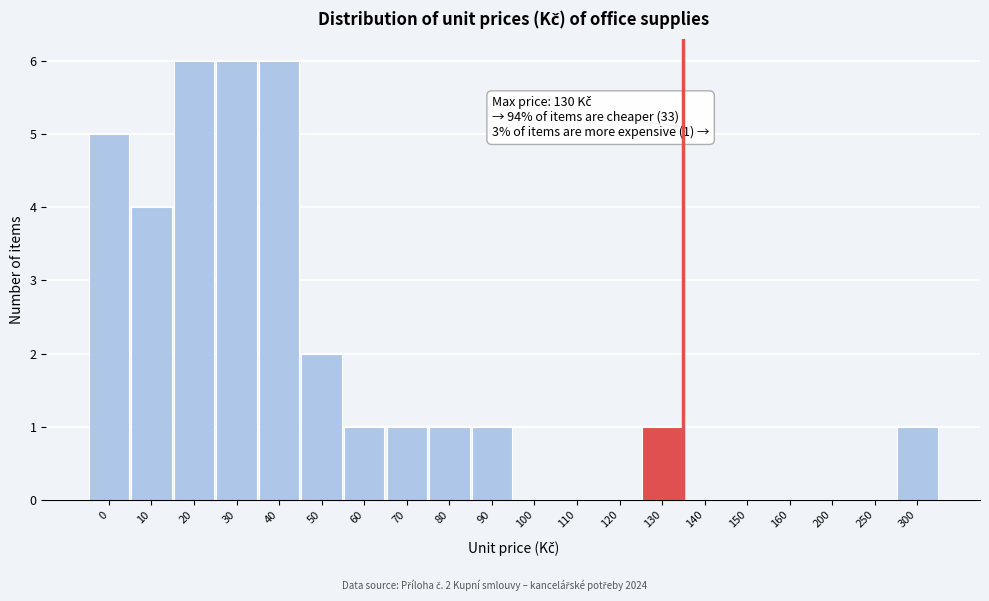

Reading left to right, list all the values displayed in this chart.

0=5	10=4	20=6	30=6	40=6	50=2	60=1	70=1	80=1	90=1	100=0	110=0	120=0	130=1	140=0	150=0	160=0	200=0	250=0	300=1